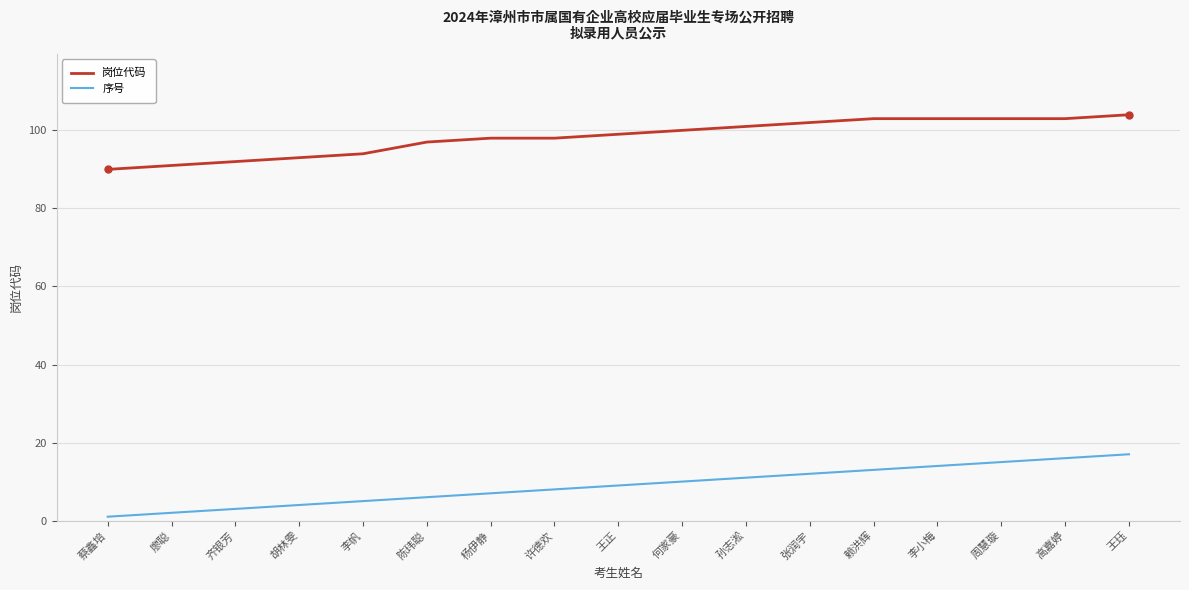

Between 蔡鑫培 and 孙志淞, which series saw the biggest shift?

岗位代码